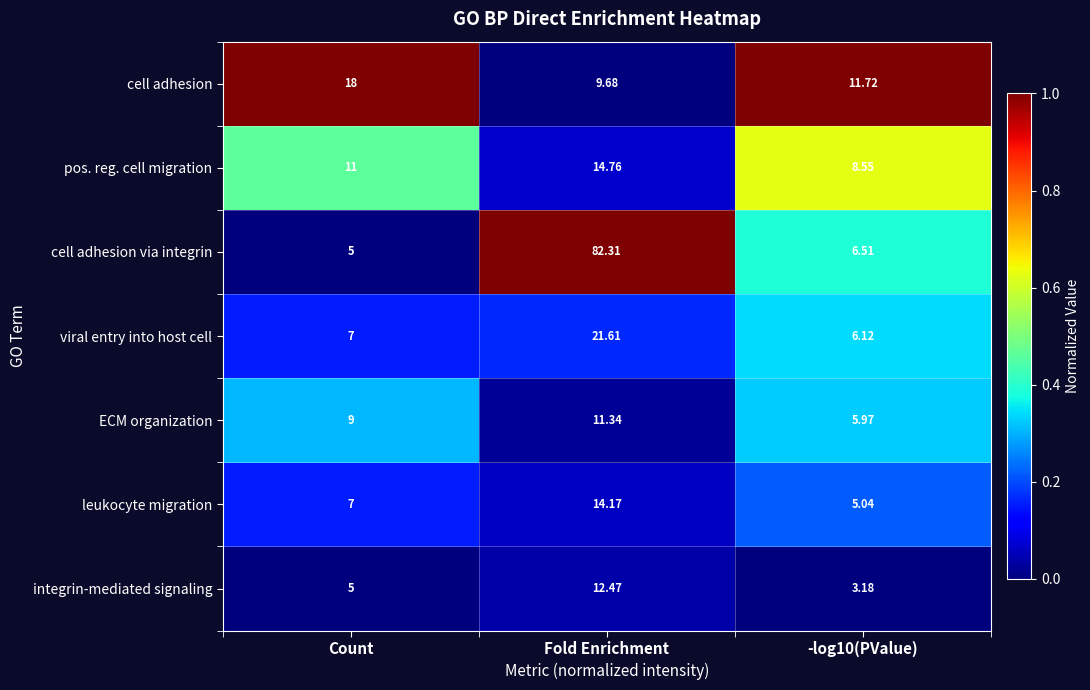

Which series changed the most between Count and -log10(PValue)?

cell adhesion